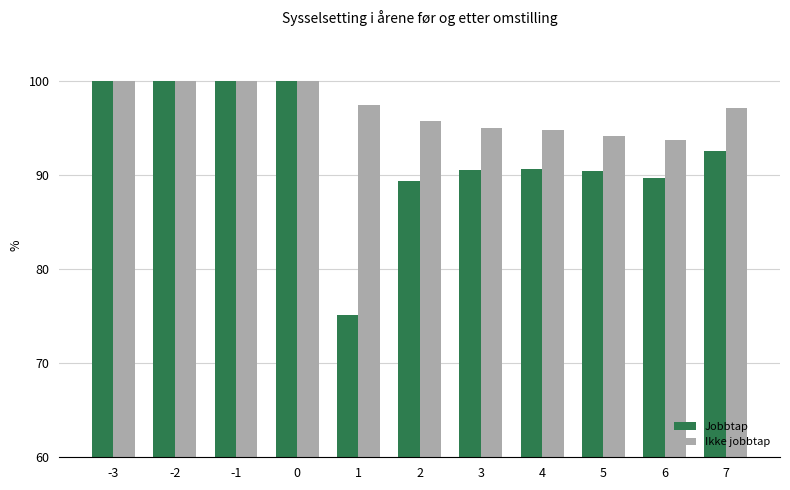

What is the difference between the maximum and second lowest values in the Jobbtap series?

10.6